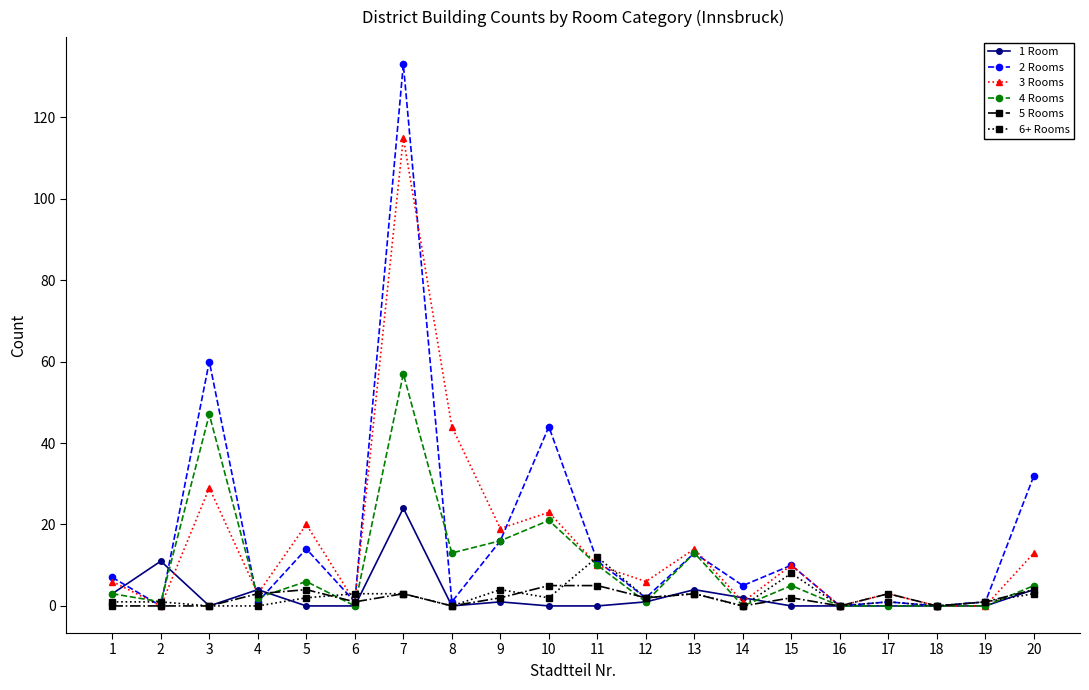

List the series in order of their peak value, lowest first.

5 Rooms, 6+ Rooms, 1 Room, 4 Rooms, 3 Rooms, 2 Rooms